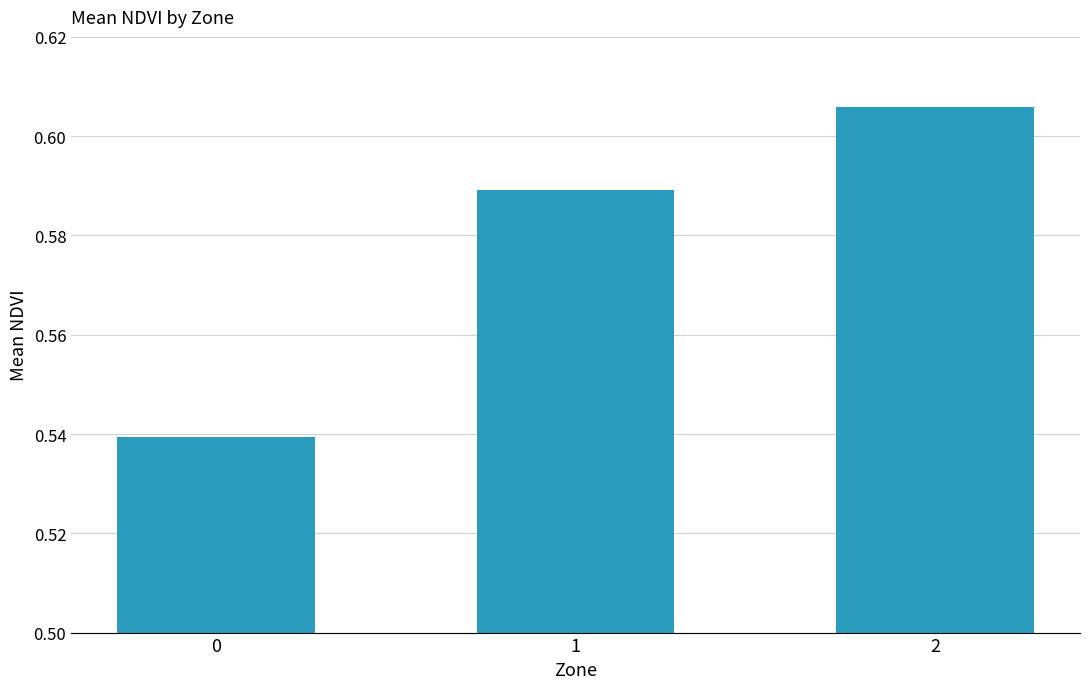

Are the bars grouped side by side (vs. stacked)?

No